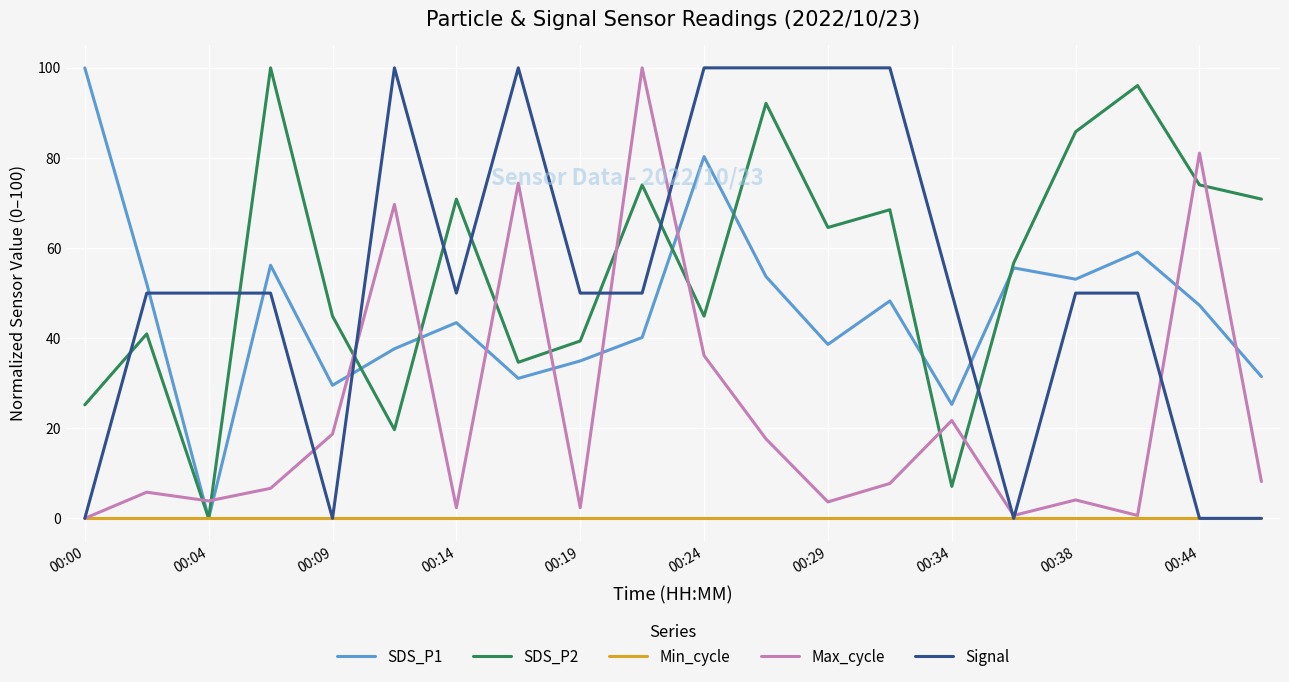

What is the maximum value shown in the chart?

100.0